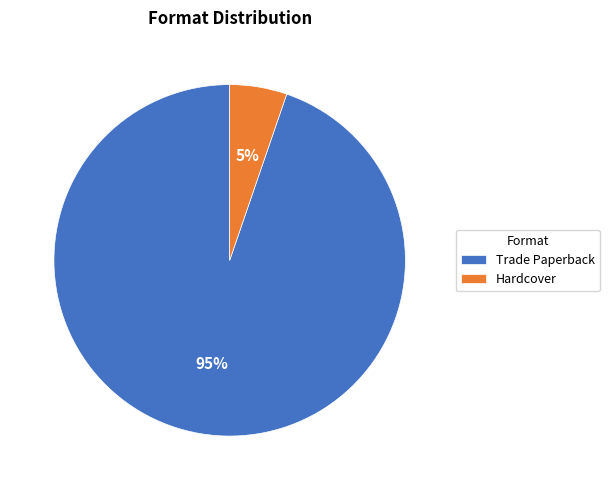

Count the number of slices in the pie.

2